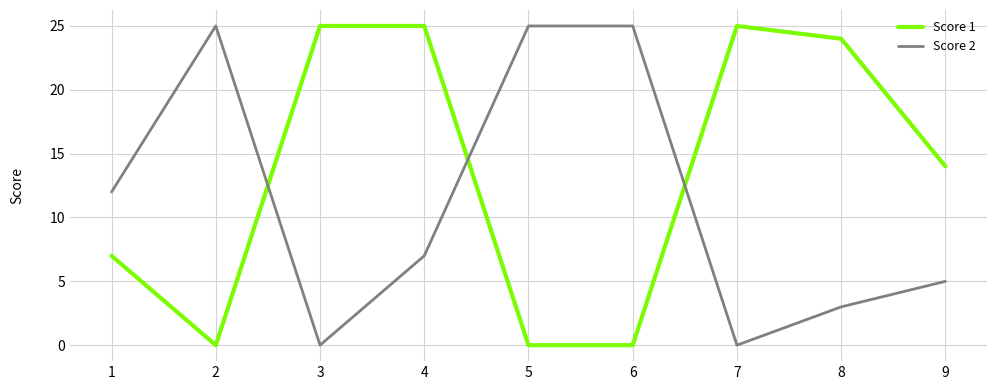

At which label is Score 2 closest to 12?

1